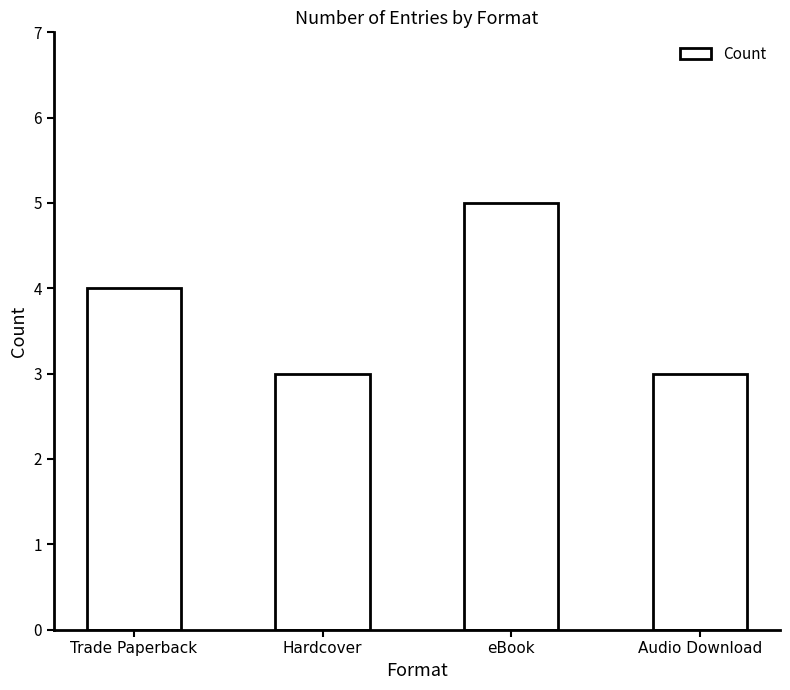

What is the greatest value displayed?

5